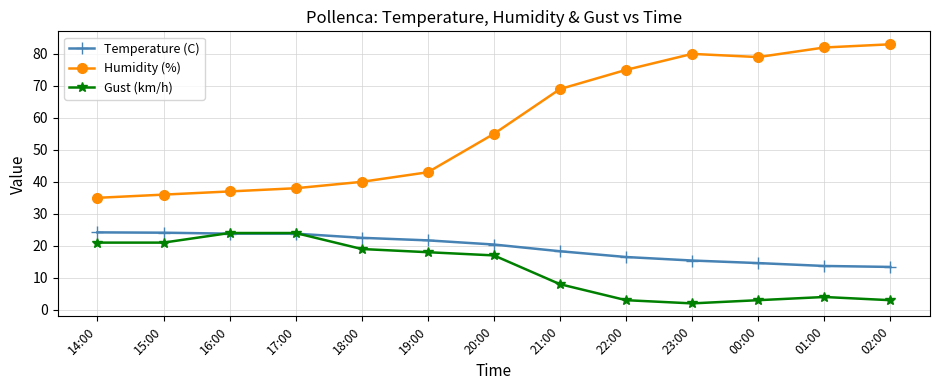

What is the sum of all Gust (km/h) values?

167.0